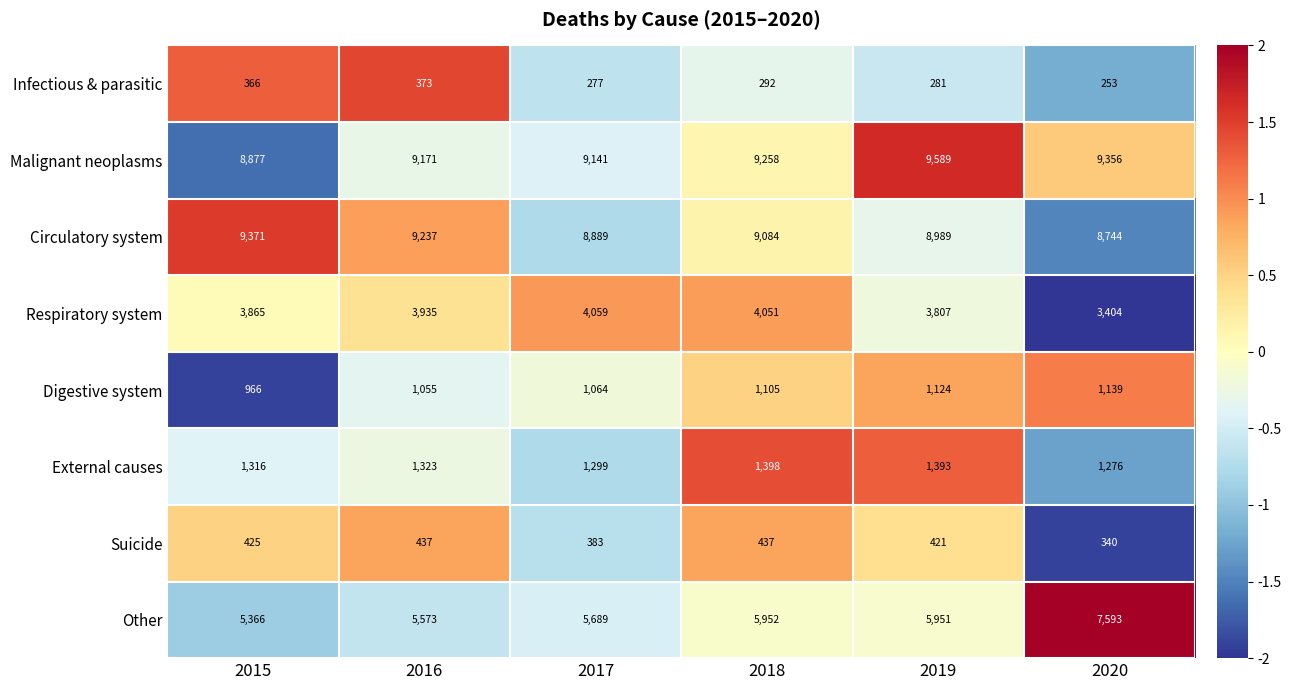

What is the difference between the maximum and second lowest values in the Infectious & parasitic series?

96